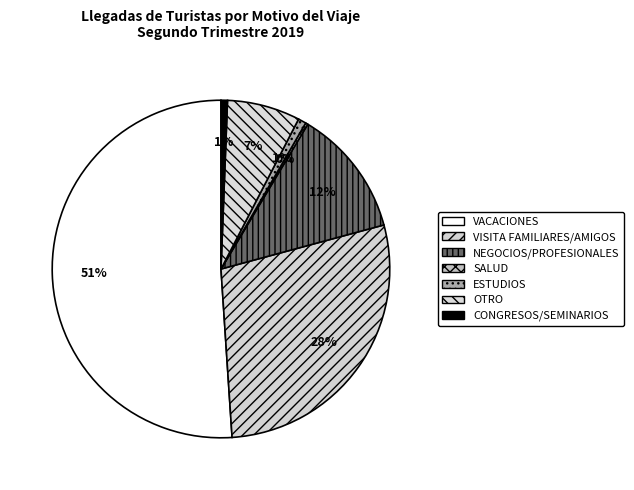

To the nearest percent, what is the difference between the largest and smallest slice percentages?

51%